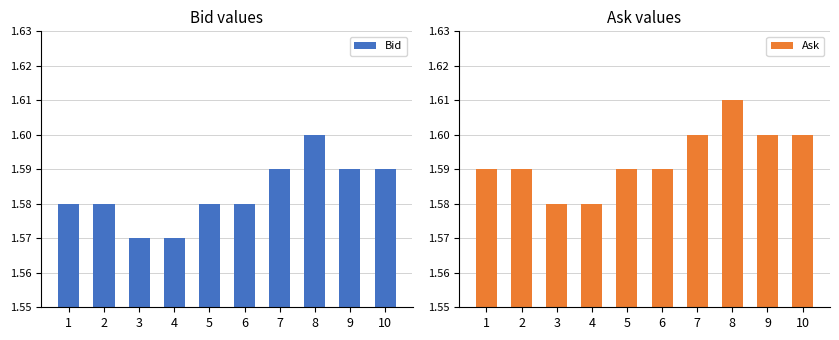

What are all the series names shown in the legend?

Bid, Ask